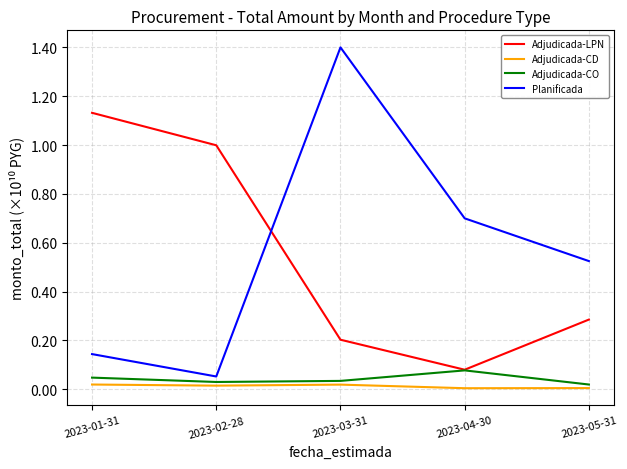

Which series has the largest total across all categories?

Planificada